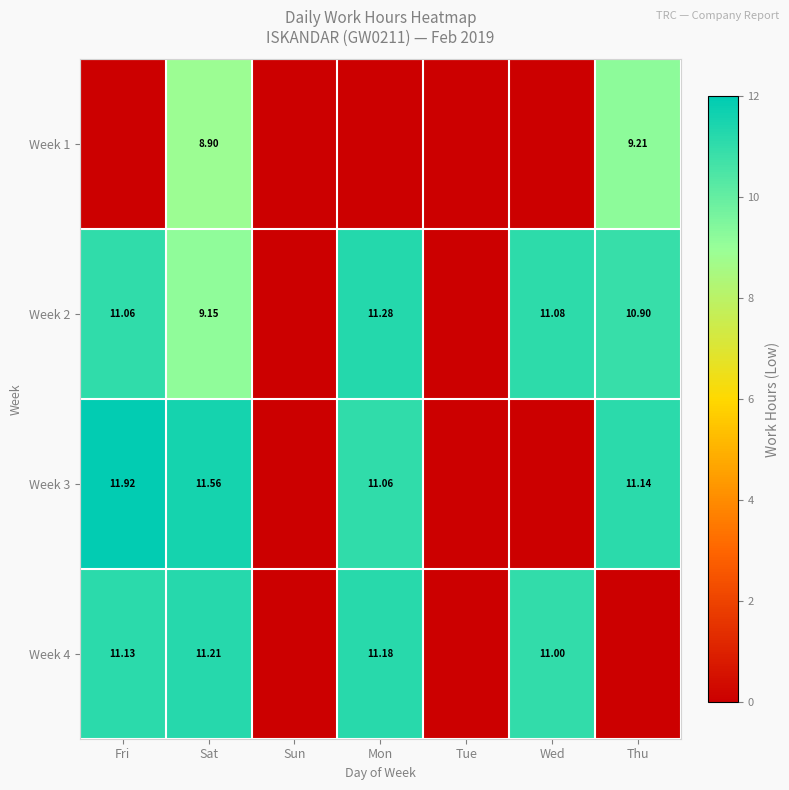

Is the value of Week 2 at Mon greater than the value of Week 3 at Sat?

No